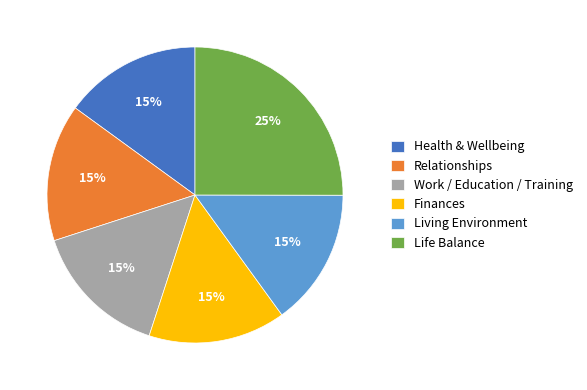

How many segments does this pie chart have?

6